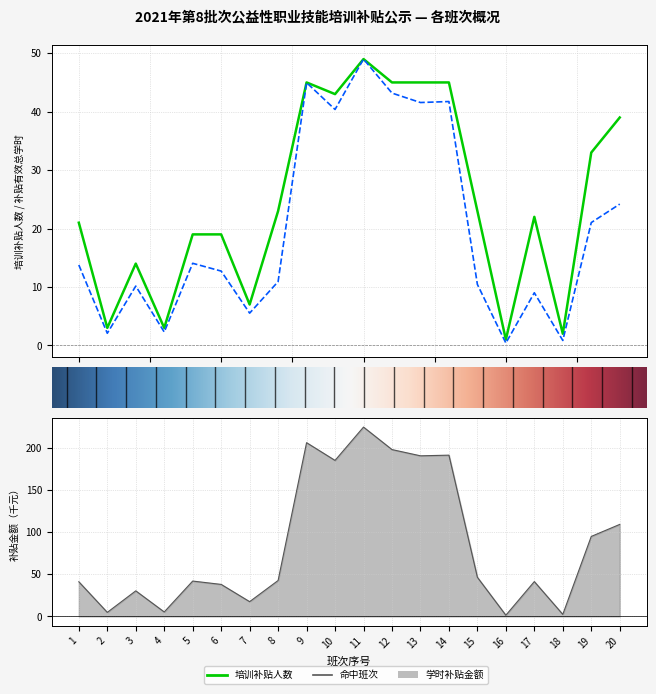

Which category has the highest value in the 培训补贴人数 series?

11